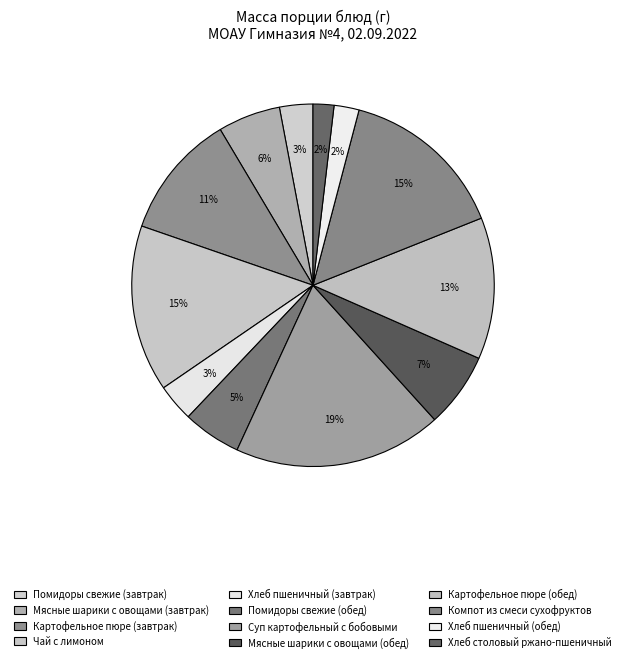

How many segments does this pie chart have?

12